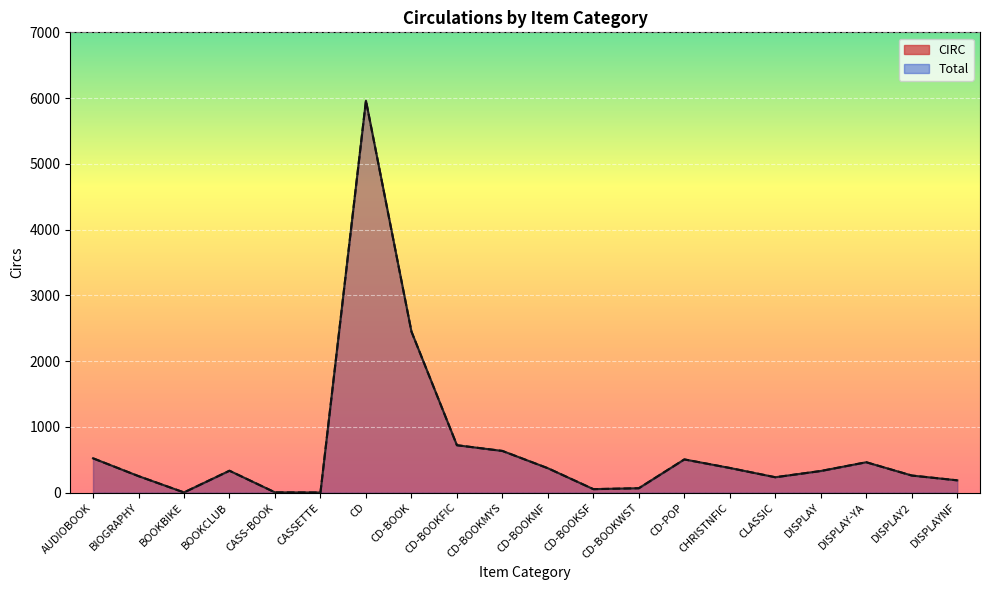

Where does the Total line series first go above 332?

AUDIOBOOK